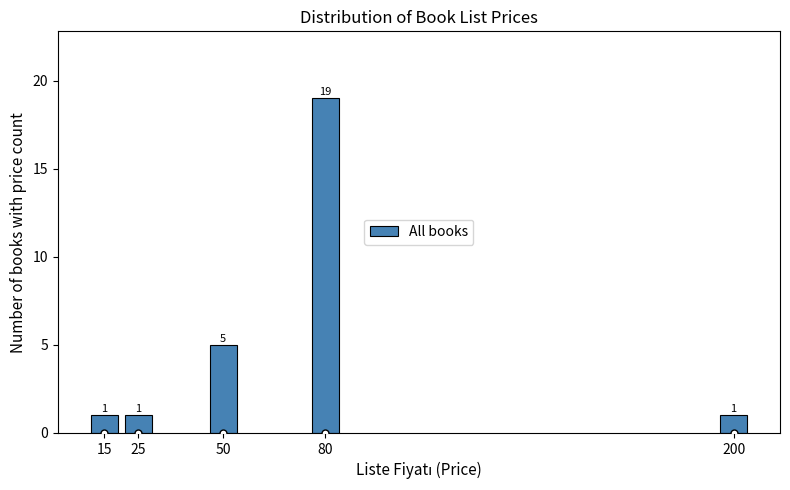

Reading left to right, transcribe all the data shown in this chart.

1	1	5	19	1